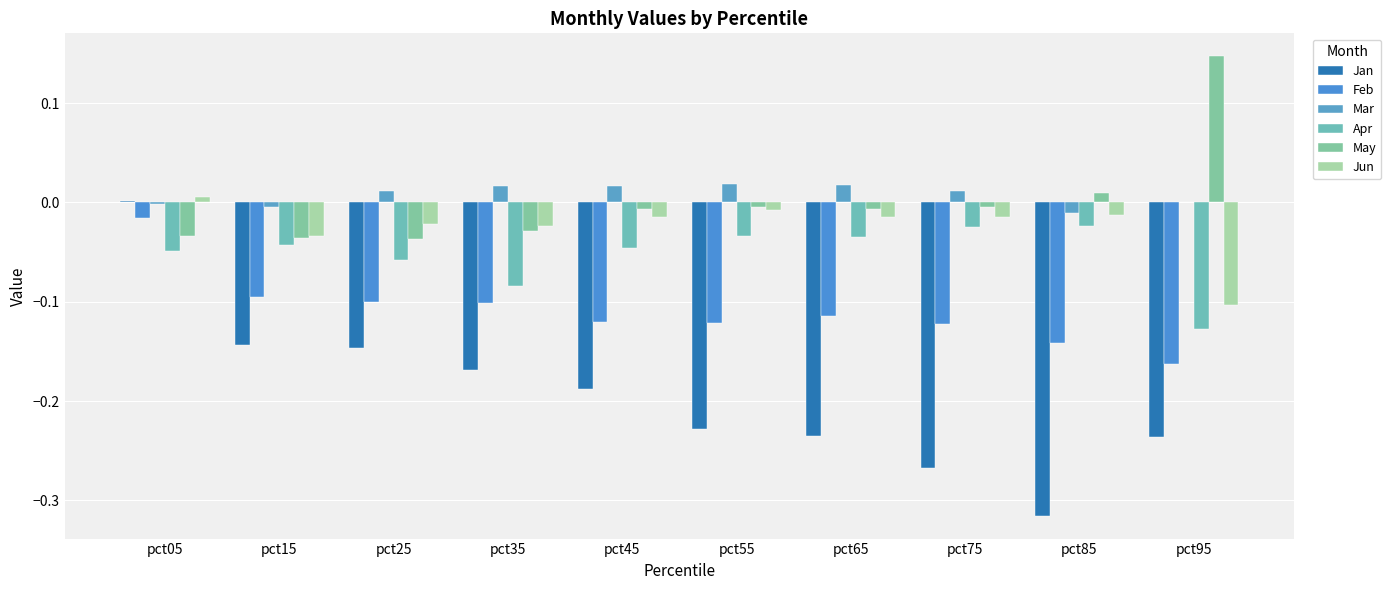

Reading left to right, transcribe all the data shown in this chart.

Jan: pct05=0.0	pct15=-0.1	pct25=-0.1	pct35=-0.2	pct45=-0.2	pct55=-0.2	pct65=-0.2	pct75=-0.3	pct85=-0.3	pct95=-0.2
Feb: pct05=-0.0	pct15=-0.1	pct25=-0.1	pct35=-0.1	pct45=-0.1	pct55=-0.1	pct65=-0.1	pct75=-0.1	pct85=-0.1	pct95=-0.2
Mar: pct05=-0.0	pct15=-0.0	pct25=0.0	pct35=0.0	pct45=0.0	pct55=0.0	pct65=0.0	pct75=0.0	pct85=-0.0	pct95=0.0
Apr: pct05=-0.0	pct15=-0.0	pct25=-0.1	pct35=-0.1	pct45=-0.0	pct55=-0.0	pct65=-0.0	pct75=-0.0	pct85=-0.0	pct95=-0.1
May: pct05=-0.0	pct15=-0.0	pct25=-0.0	pct35=-0.0	pct45=-0.0	pct55=-0.0	pct65=-0.0	pct75=-0.0	pct85=0.0	pct95=0.1
Jun: pct05=0.0	pct15=-0.0	pct25=-0.0	pct35=-0.0	pct45=-0.0	pct55=-0.0	pct65=-0.0	pct75=-0.0	pct85=-0.0	pct95=-0.1